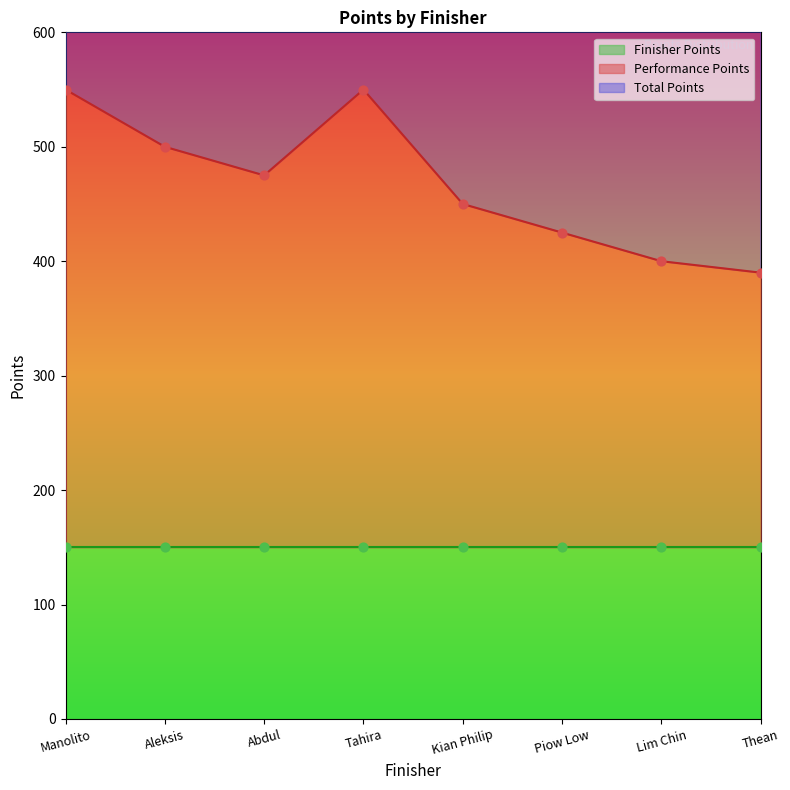

The Performance Points series shows 550 at Manolito. True or false?

True